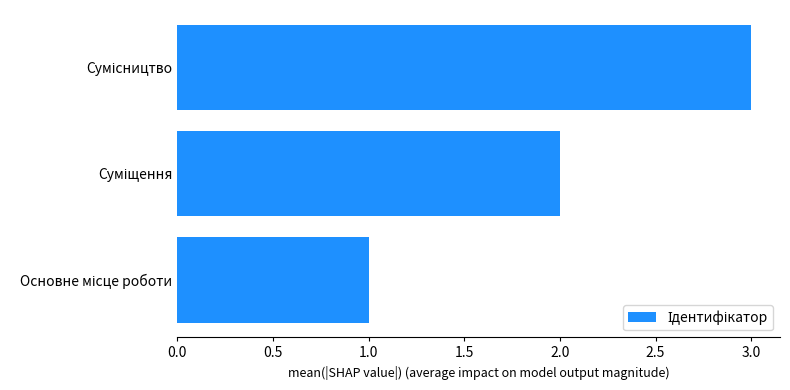

What is the sum of all values?

6